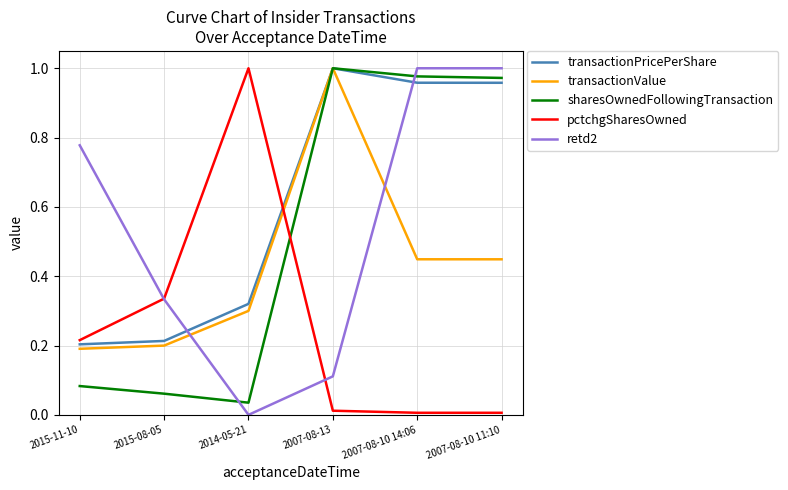

The pctchgSharesOwned series shows 0.0 at 2007-08-10 14:06. True or false?

True